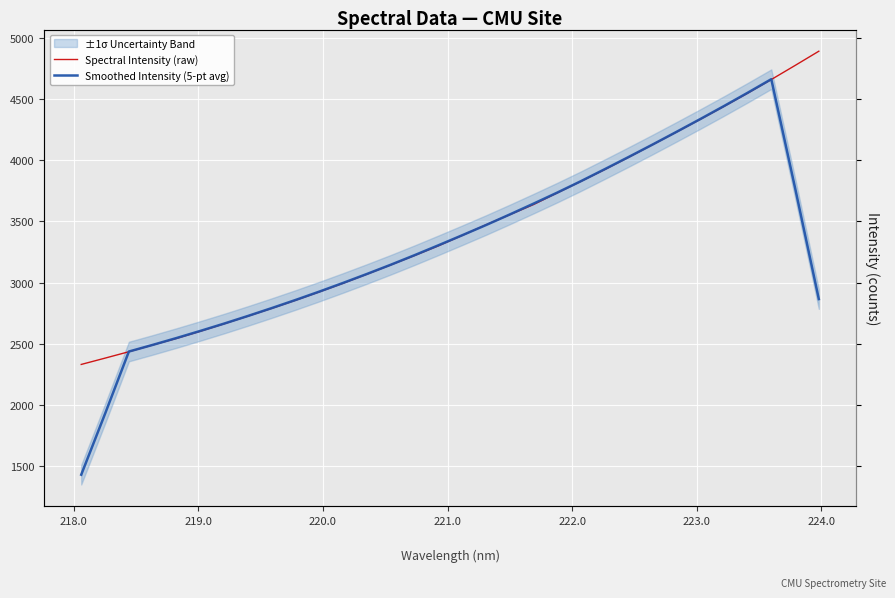

True or false: Smoothed Intensity (5-pt avg) has a value of 1795.6 at 18.

False